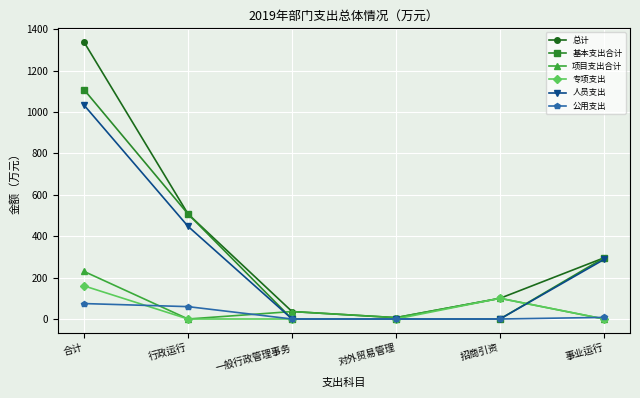

Rank the series by their maximum value, from lowest to highest.

公用支出, 专项支出, 项目支出合计, 人员支出, 基本支出合计, 总计